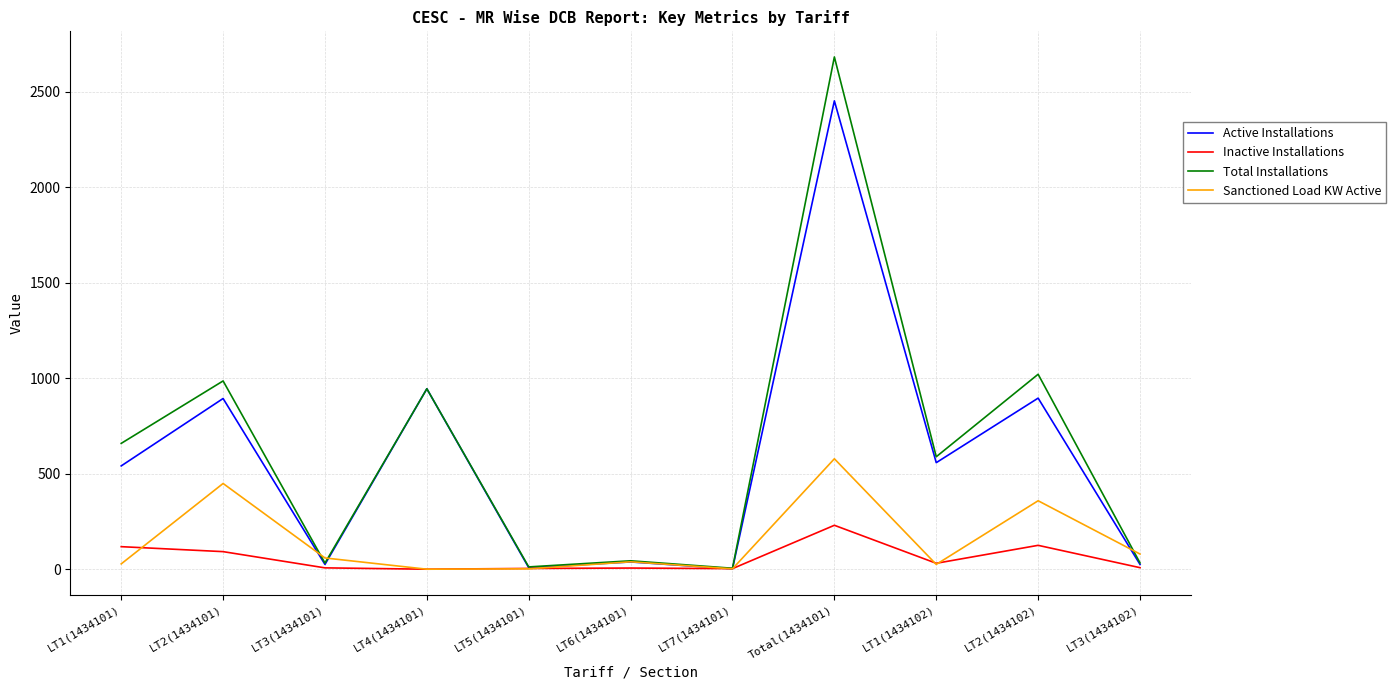

What is the sum of all Sanctioned Load KW Active values?

1619.6